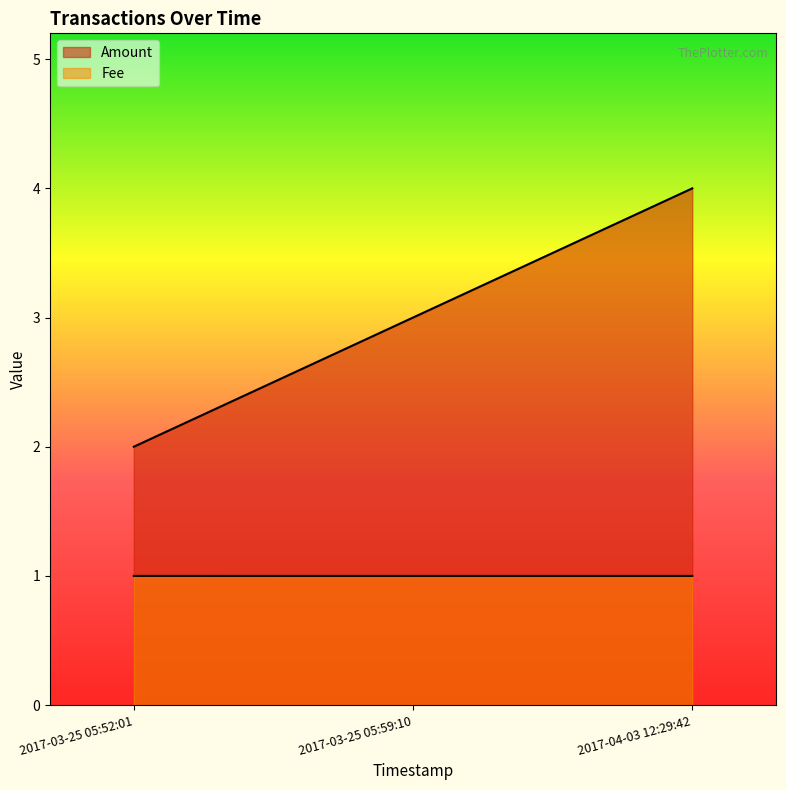

At which label does Amount reach its peak?

2017-04-03 12:29:42